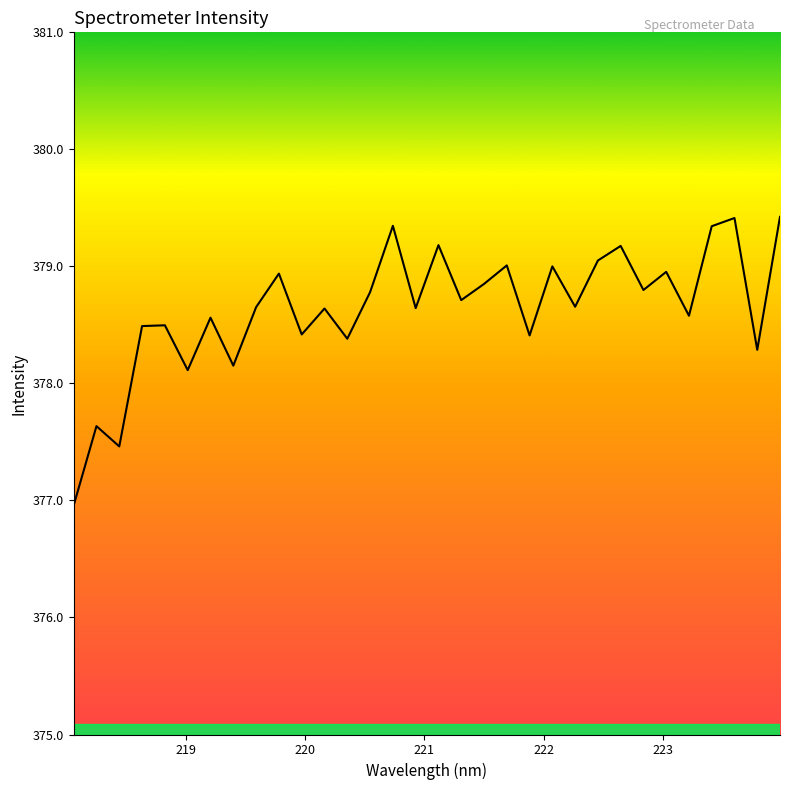

Does the chart have visible grid lines?

No